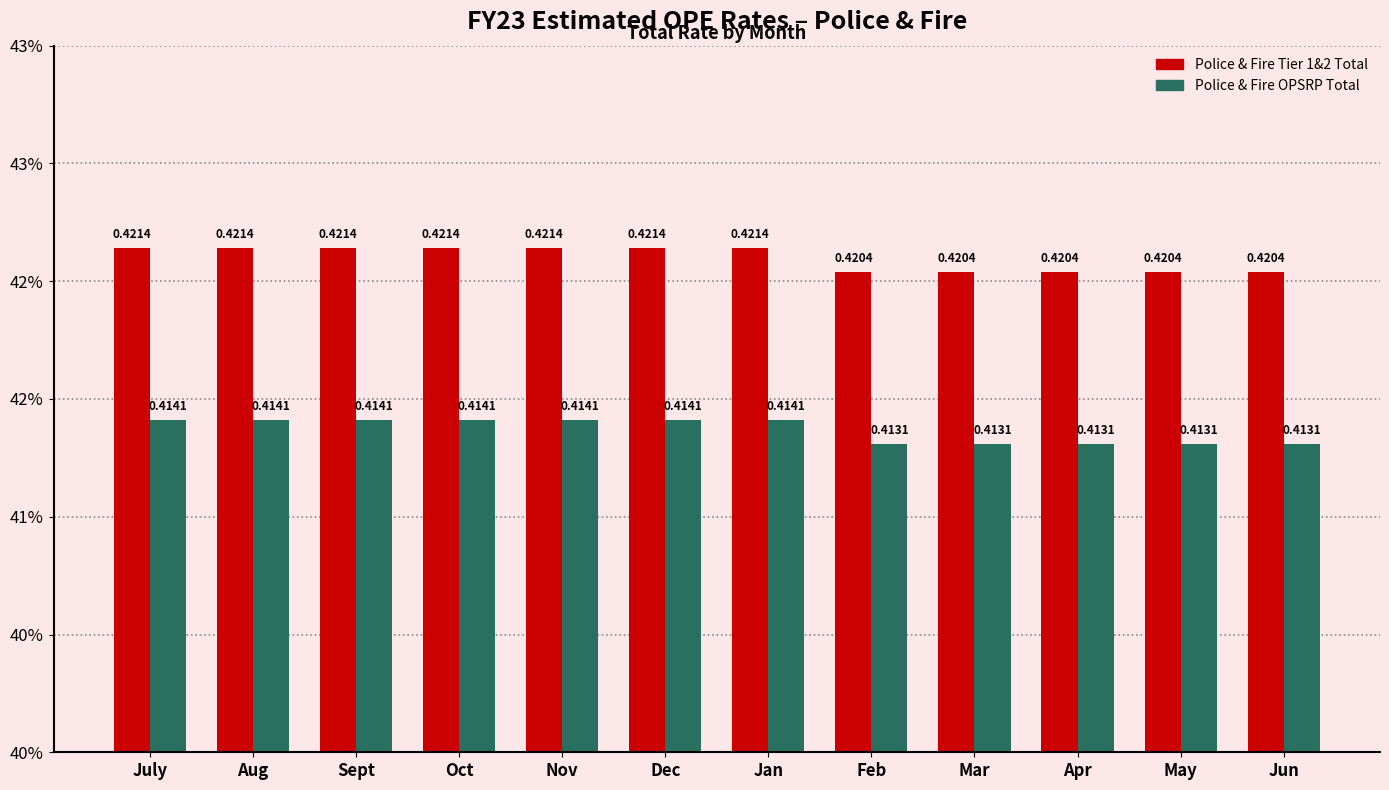

Is the value of Police & Fire Tier 1&2 Total at July greater than the value of Police & Fire OPSRP Total at Mar?

Yes